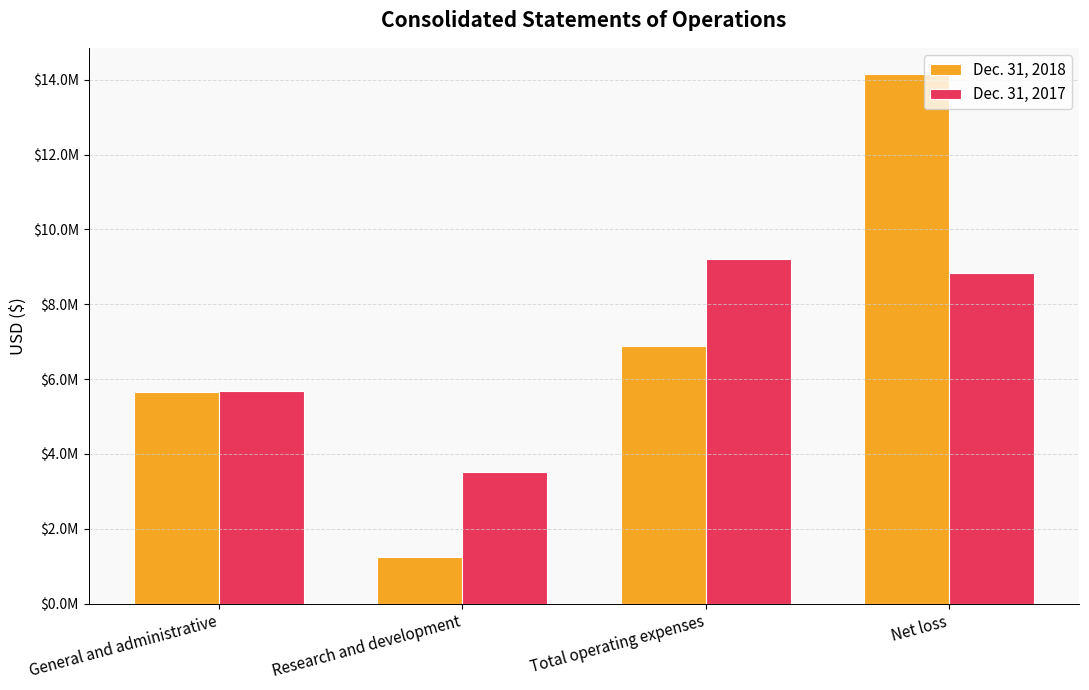

What are all the series names shown in the legend?

Dec. 31, 2018, Dec. 31, 2017